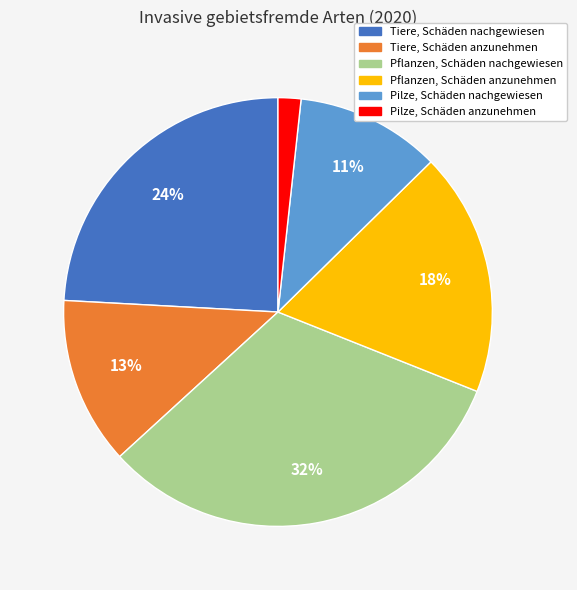

To the nearest percent, what is the combined percentage of Pilze, Schäden nachgewiesen and Tiere, Schäden anzunehmen?

24%